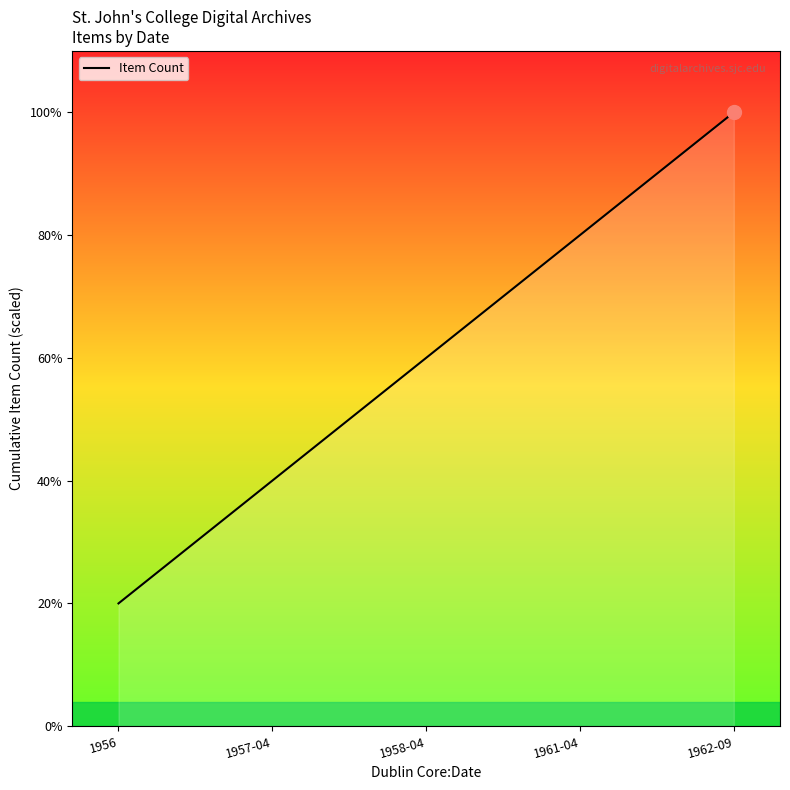

What is the difference between the second highest and minimum values?

3